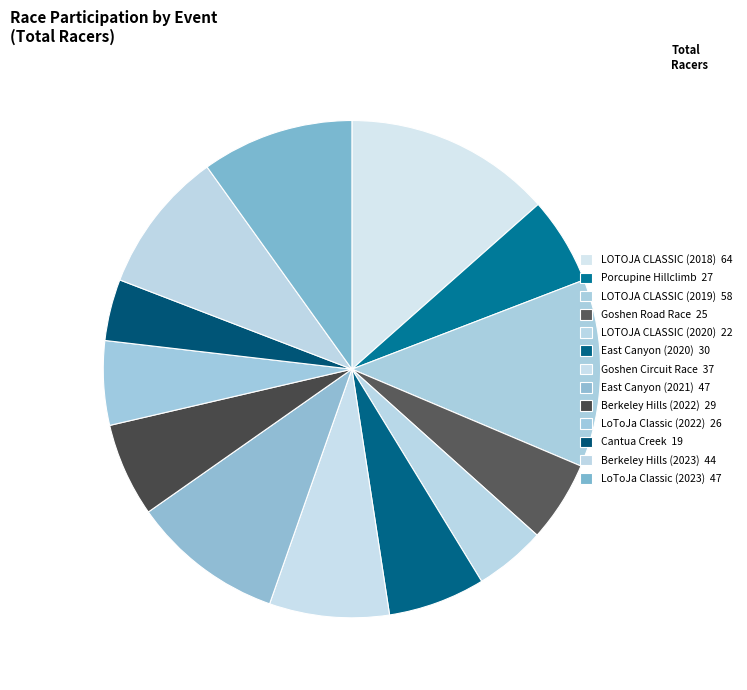

Is Porcupine Hillclimb the majority of the pie?

No